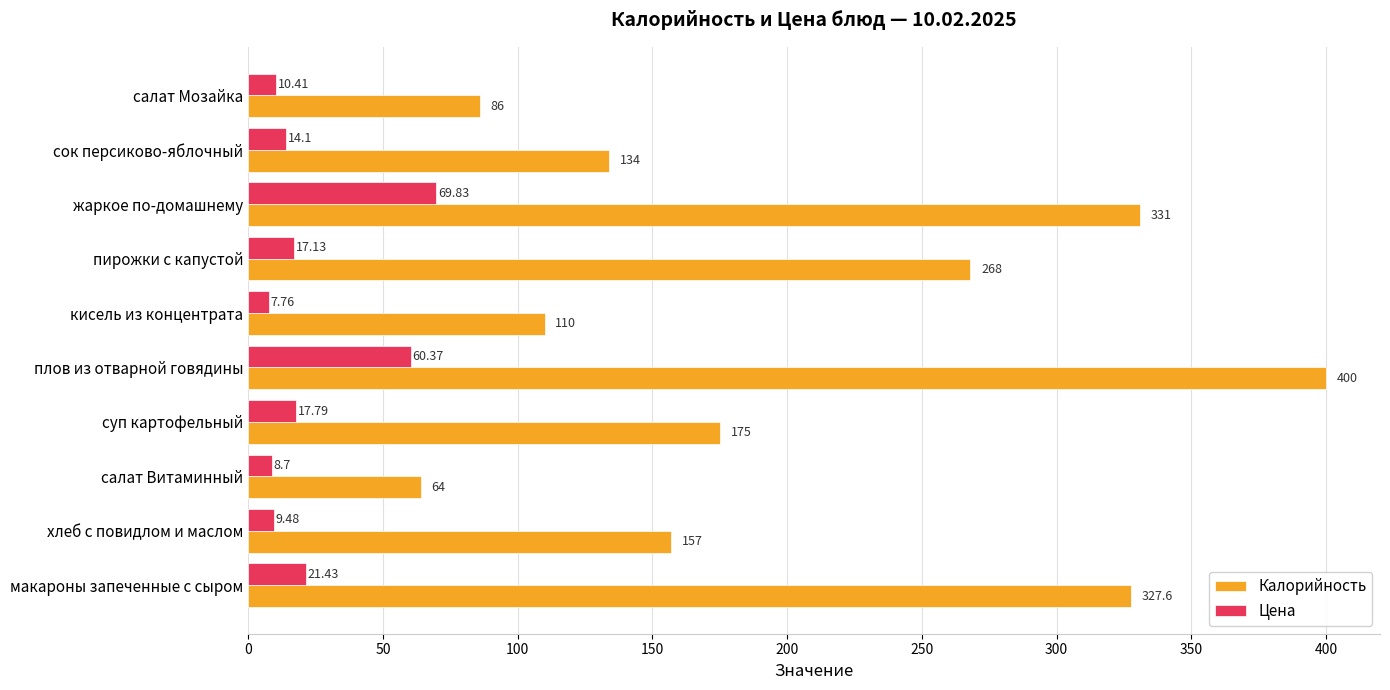

At which category does the chart reach its peak across all series?

плов из отварной говядины